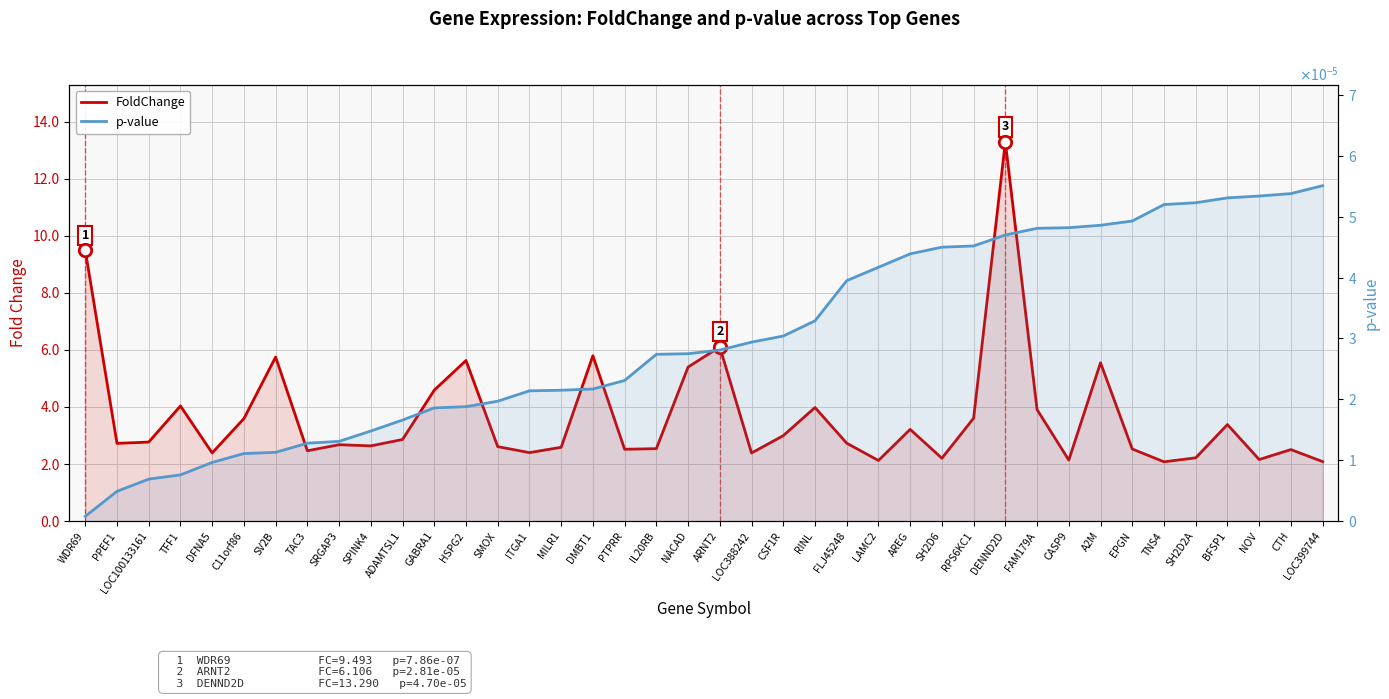

Which series has the largest total across all categories?

FoldChange